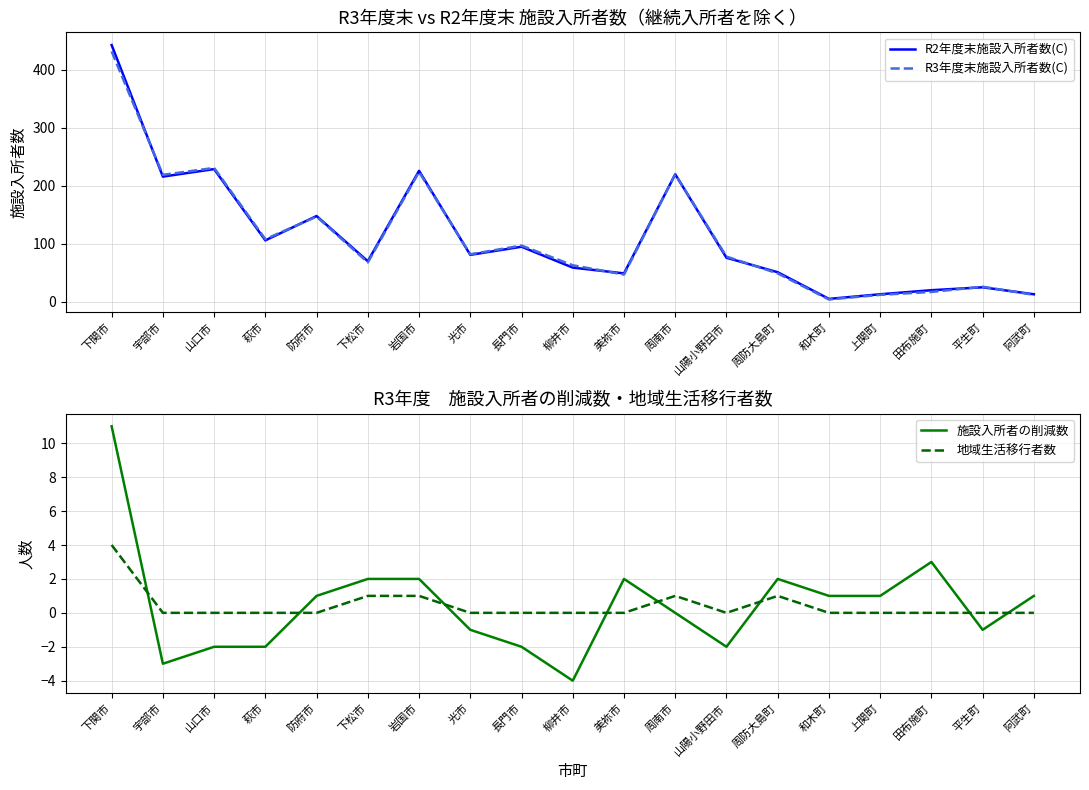

What is the spread (max minus min) of values at 長門市?

99